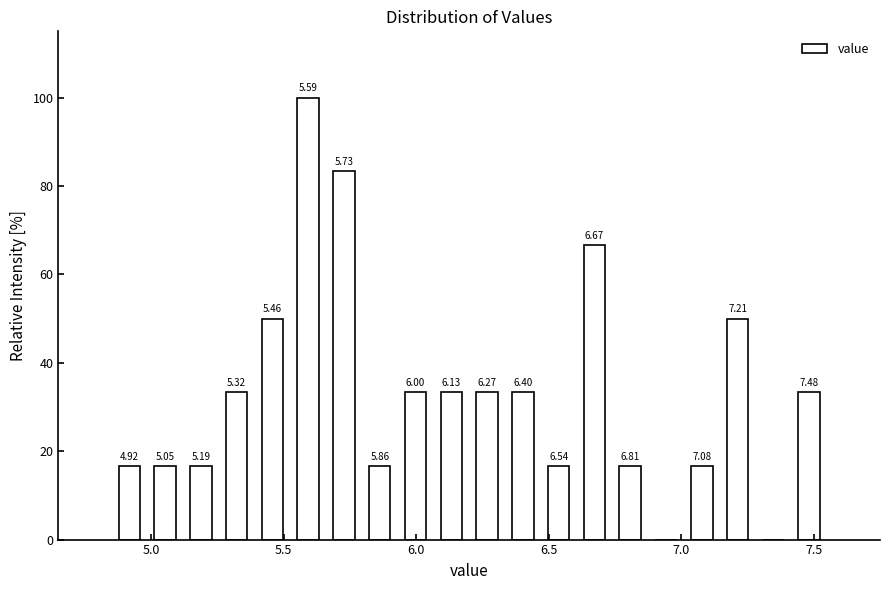

Around what value on the x-axis is the tallest bar? Give the approximate position of its centre, as read against the axis.

5.60